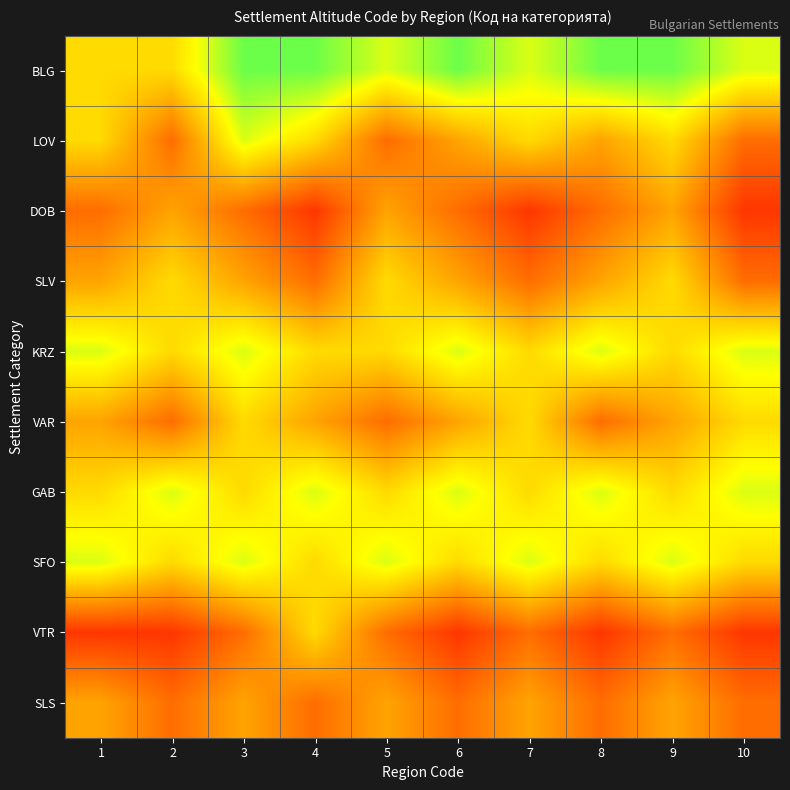

Reading left to right, what are all the values shown in this chart?

BLG: 1=5	2=5	3=7	4=7	5=6	6=7	7=6	8=7	9=7	10=6
LOV: 1=5	2=3	3=6	4=5	5=3	6=4	7=5	8=4	9=5	10=3
DOB: 1=3	2=4	3=3	4=2	5=4	6=3	7=2	8=3	9=4	10=2
SLV: 1=4	2=5	3=4	4=3	5=5	6=4	7=3	8=4	9=5	10=3
KRZ: 1=6	2=5	3=6	4=5	5=5	6=6	7=5	8=6	9=5	10=6
VAR: 1=4	2=3	3=5	4=4	5=3	6=4	7=5	8=3	9=4	10=5
GAB: 1=5	2=6	3=5	4=6	5=5	6=6	7=5	8=6	9=5	10=6
SFO: 1=6	2=5	3=6	4=5	5=6	6=5	7=6	8=5	9=6	10=5
VTR: 1=2	2=2	3=3	4=5	5=3	6=2	7=3	8=2	9=3	10=2
SLS: 1=4	2=3	3=4	4=3	5=4	6=3	7=4	8=3	9=4	10=3